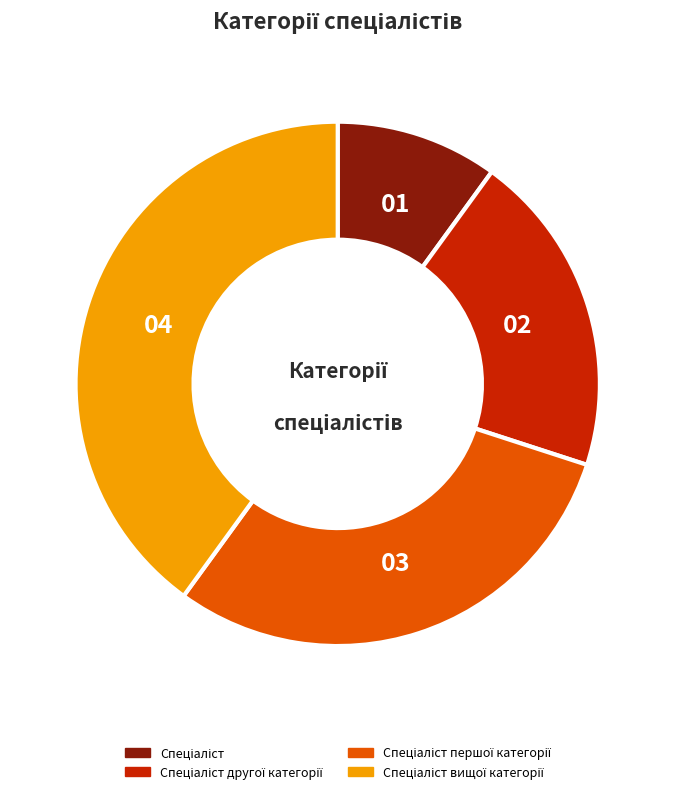

Is there a majority slice in this chart?

No